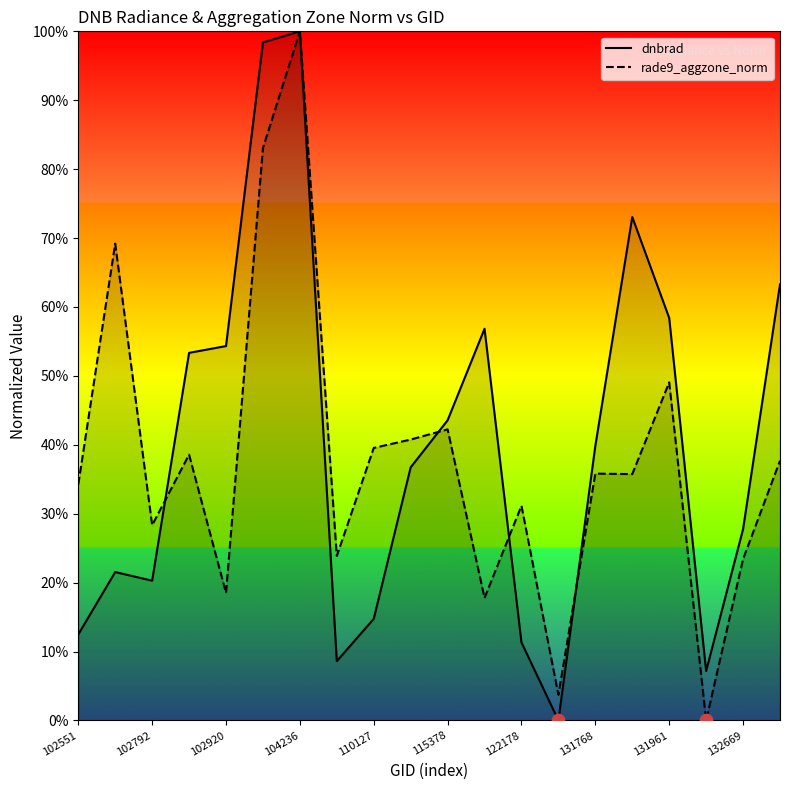

Is the value of rade9_aggzone_norm at 131768 greater than the value of dnbrad at 122178?

Yes